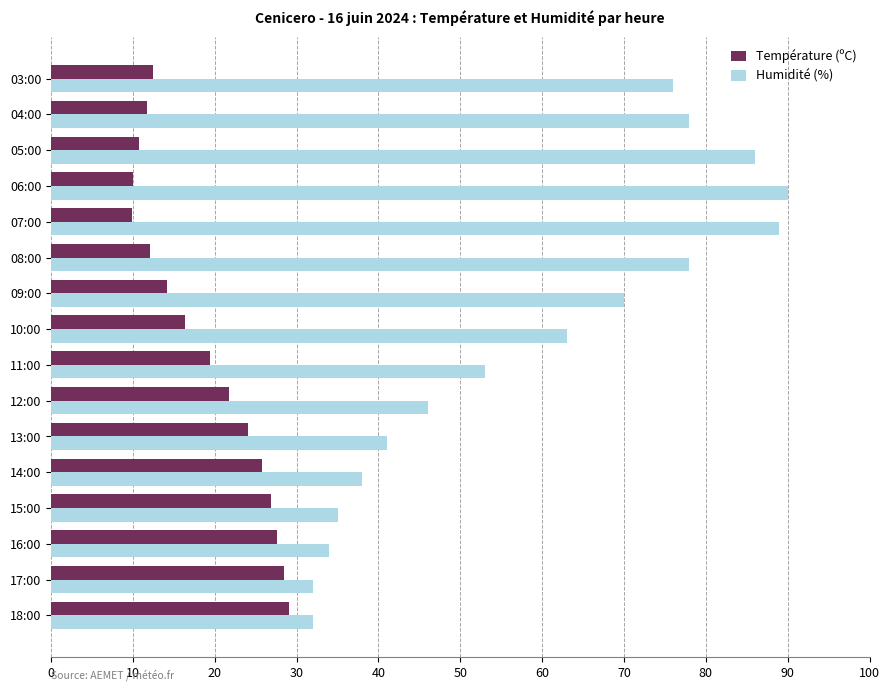

Where is Humidité (%) nearest to the value 61?

10:00